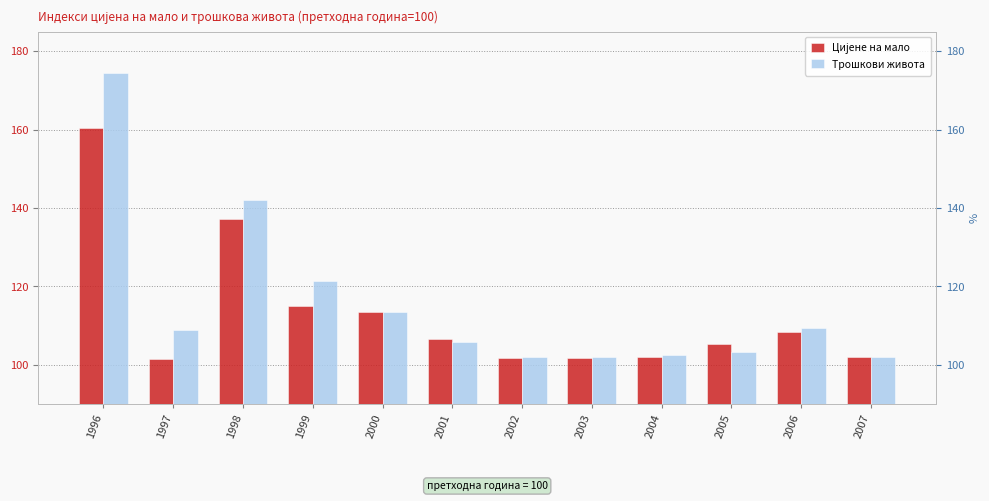

What is the difference between the Цијене на мало values at 2002 and 2007?

0.4